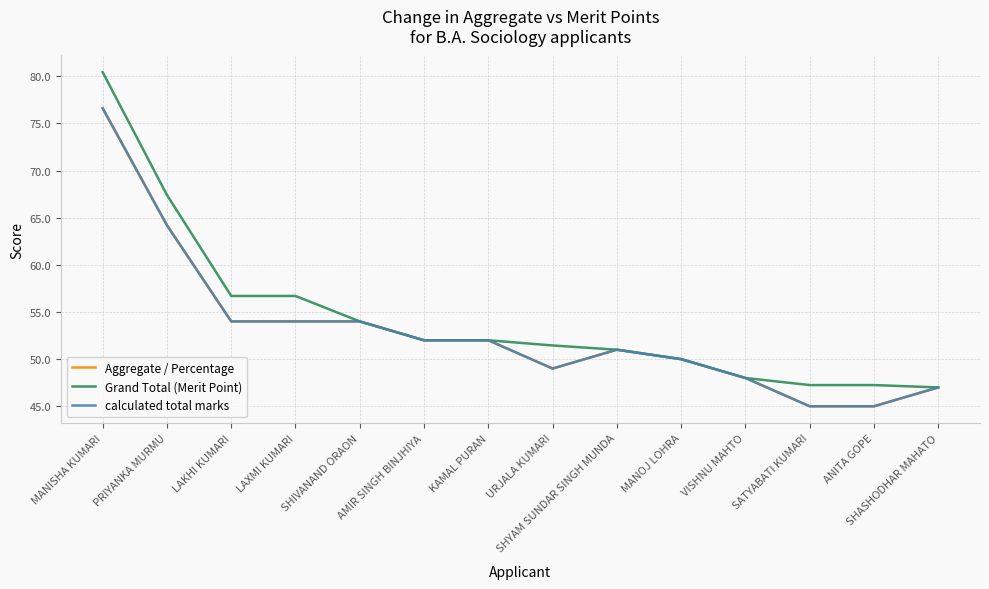

Reading left to right, transcribe all the data shown in this chart.

Aggregate / Percentage: 76.6	64.2	54.0	54.0	54.0	52.0	52.0	49.0	51.0	50.0	48.0	45.0	45.0	47.0
Grand Total (Merit Point): 80.4	67.4	56.7	56.7	54.0	52.0	52.0	51.5	51.0	50.0	48.0	47.2	47.2	47.0
calculated total marks: 76.6	64.2	54.0	54.0	54.0	52.0	52.0	49.0	51.0	50.0	48.0	45.0	45.0	47.0